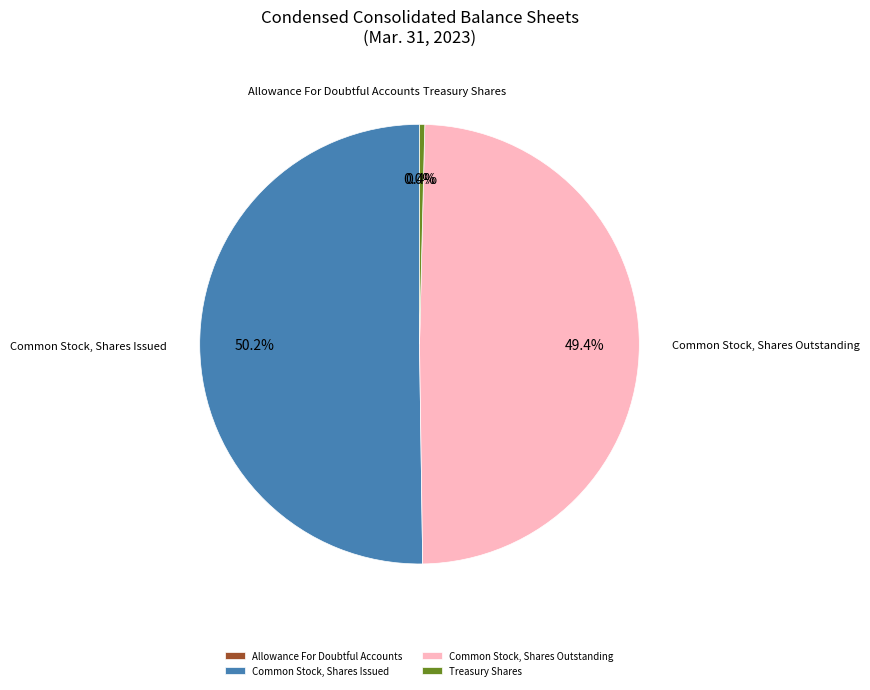

Which has a higher value, Treasury Shares or Common Stock, Shares Outstanding?

Common Stock, Shares Outstanding